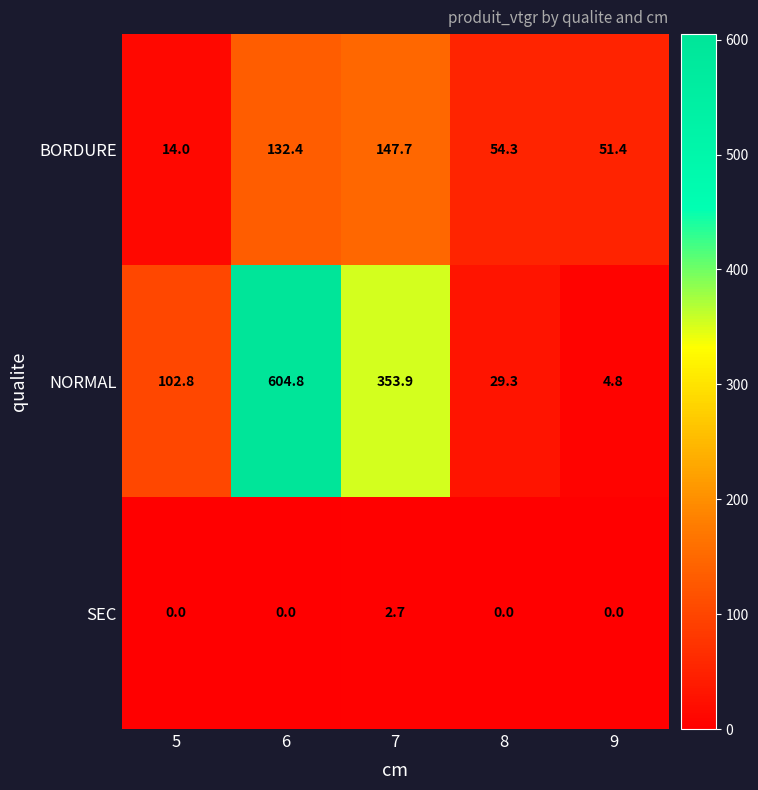

Which category has the highest value in the BORDURE series?

7